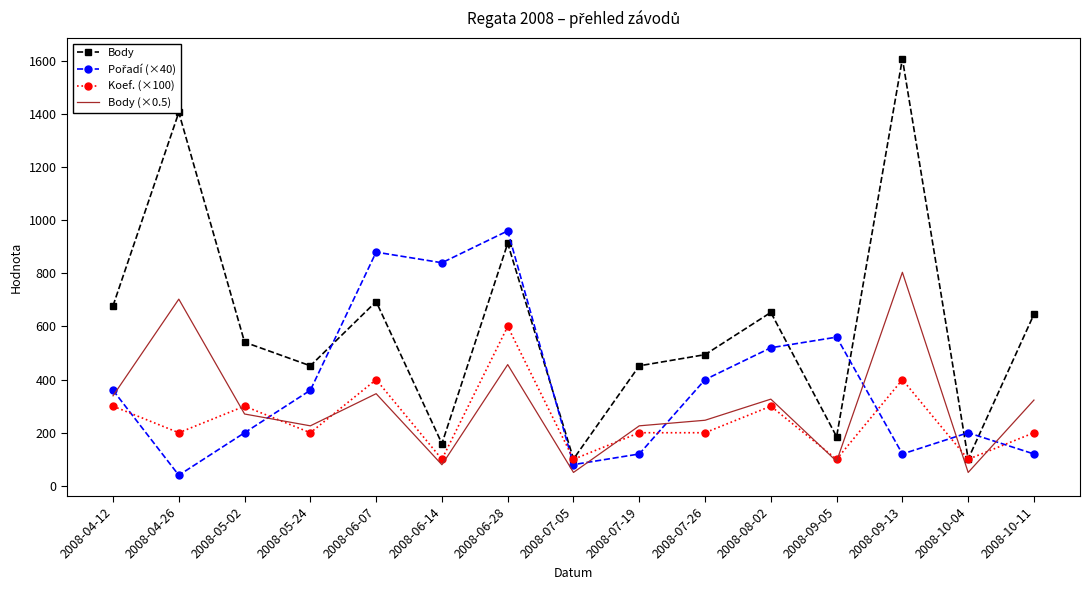

The value of Koef. (×100) at 2008-06-28 is 600.0. True or false?

True